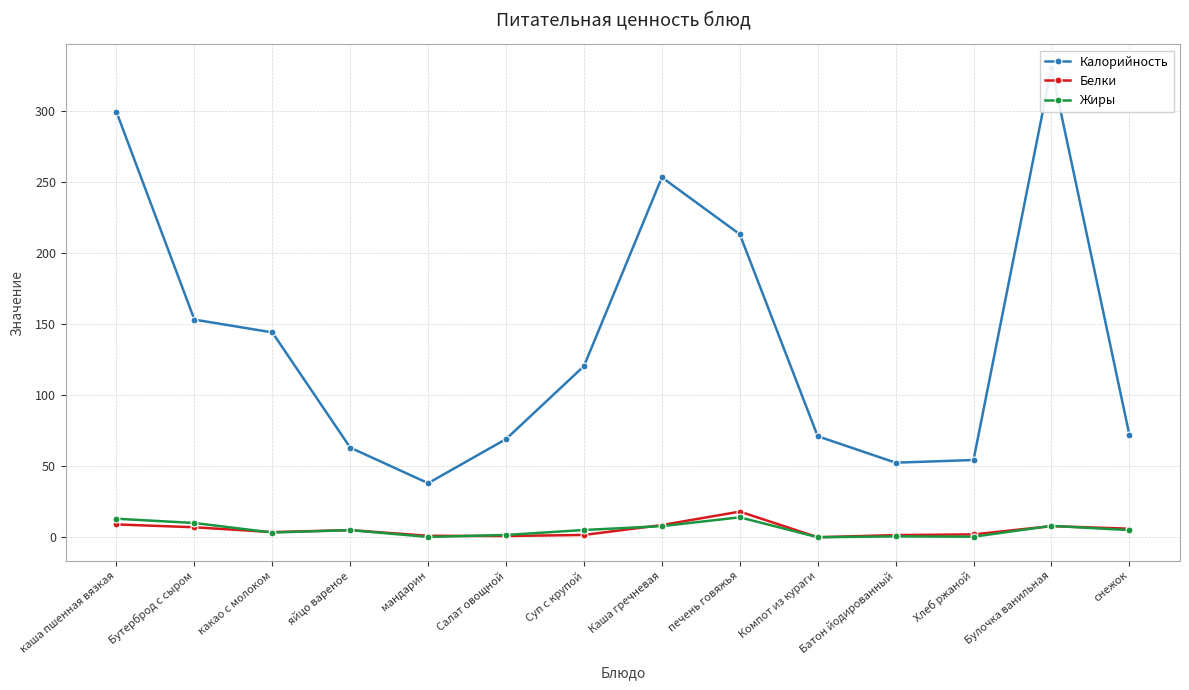

What is the value of the Калорийность point at the 7th from the left?

120.3